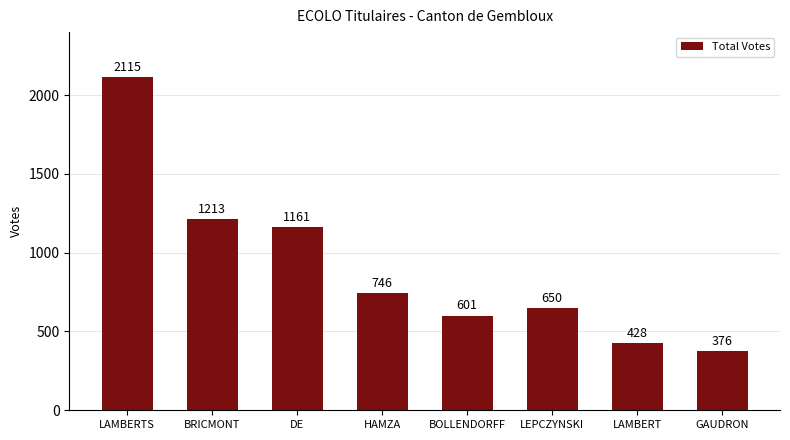

Are the bars horizontal?

No